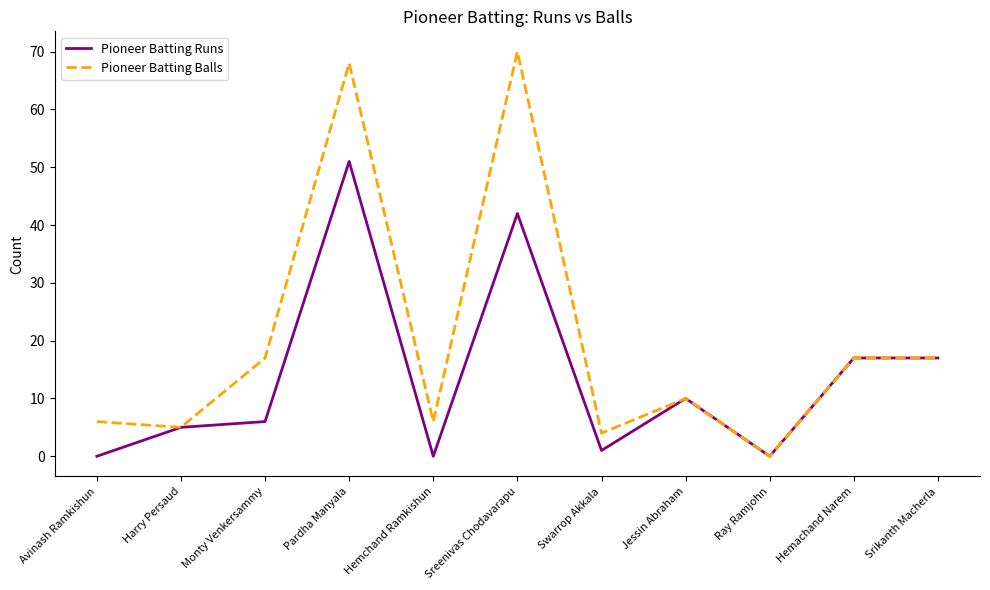

The value of Pioneer Batting Balls at Hemchand Ramkishun is 6. True or false?

True